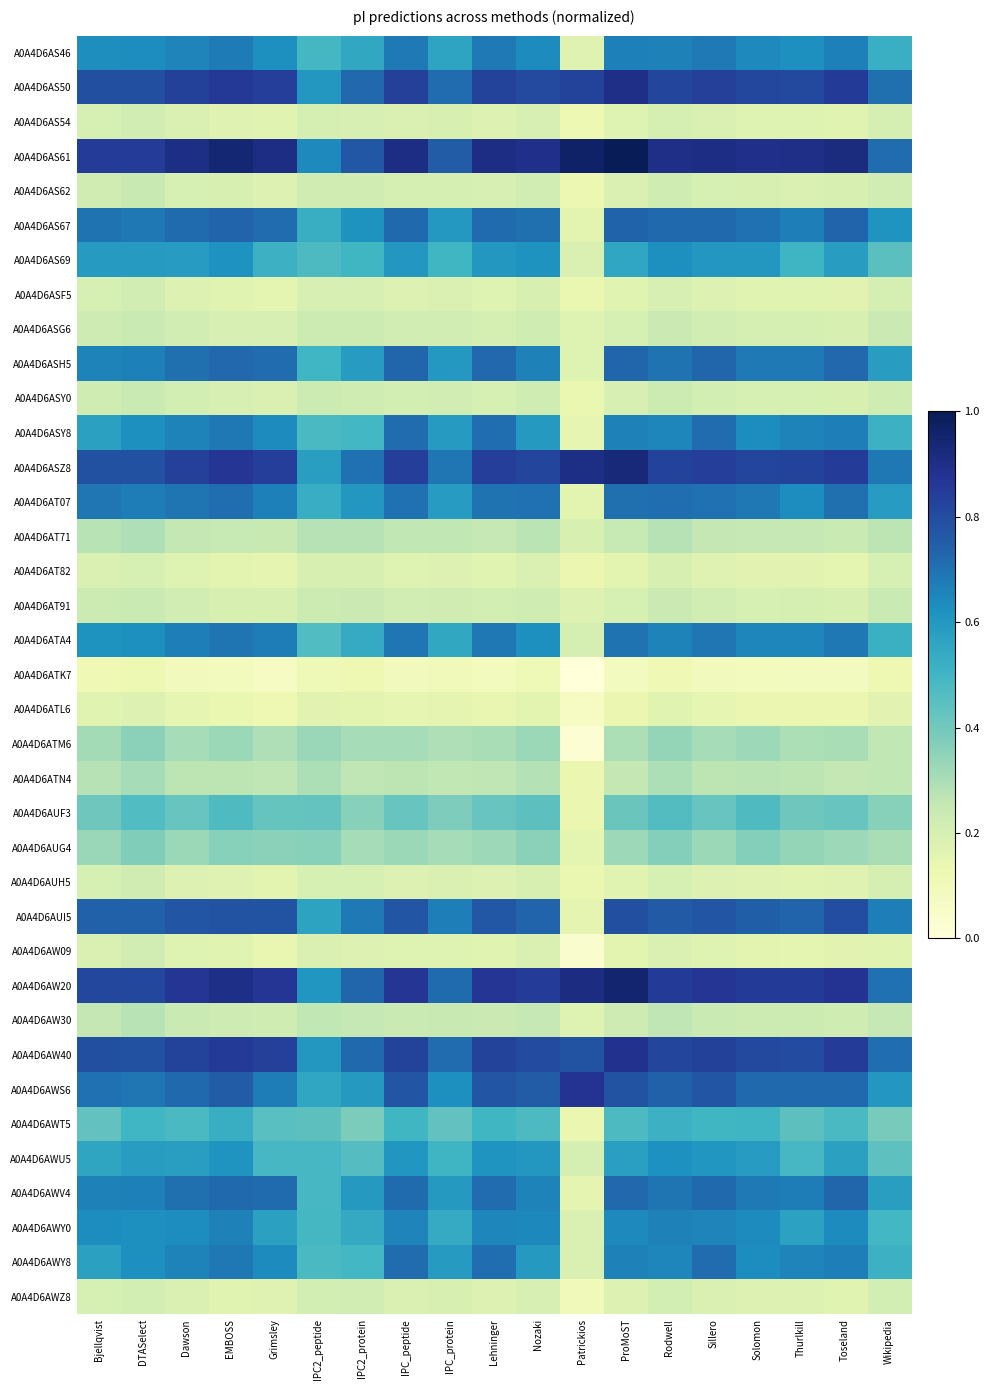

Reading right to left, list all the values displayed in this chart.

A0A4D6AS46: Wikipedia=0.5	Toseland=0.7	Thurlkill=0.6	Solomon=0.6	Sillero=0.7	Rodwell=0.7	ProMoST=0.7	Patrickios=0.2	Nozaki=0.6	Lehninger=0.7	IPC_protein=0.6	IPC_peptide=0.7	IPC2_protein=0.5	IPC2_peptide=0.5	Grimsley=0.6	EMBOSS=0.7	Dawson=0.7	DTASelect=0.6	Bjellqvist=0.6
A0A4D6AS50: Wikipedia=0.7	Toseland=0.9	Thurlkill=0.8	Solomon=0.8	Sillero=0.8	Rodwell=0.8	ProMoST=0.9	Patrickios=0.8	Nozaki=0.8	Lehninger=0.8	IPC_protein=0.7	IPC_peptide=0.8	IPC2_protein=0.7	IPC2_peptide=0.6	Grimsley=0.8	EMBOSS=0.9	Dawson=0.8	DTASelect=0.8	Bjellqvist=0.8
A0A4D6AS54: Wikipedia=0.2	Toseland=0.2	Thurlkill=0.2	Solomon=0.2	Sillero=0.2	Rodwell=0.2	ProMoST=0.2	Patrickios=0.1	Nozaki=0.2	Lehninger=0.2	IPC_protein=0.2	IPC_peptide=0.2	IPC2_protein=0.2	IPC2_peptide=0.2	Grimsley=0.2	EMBOSS=0.2	Dawson=0.2	DTASelect=0.2	Bjellqvist=0.2
A0A4D6AS61: Wikipedia=0.7	Toseland=0.9	Thurlkill=0.9	Solomon=0.9	Sillero=0.9	Rodwell=0.9	ProMoST=1.0	Patrickios=1.0	Nozaki=0.9	Lehninger=0.9	IPC_protein=0.8	IPC_peptide=0.9	IPC2_protein=0.8	IPC2_peptide=0.6	Grimsley=0.9	EMBOSS=0.9	Dawson=0.9	DTASelect=0.9	Bjellqvist=0.9
A0A4D6AS62: Wikipedia=0.2	Toseland=0.2	Thurlkill=0.2	Solomon=0.2	Sillero=0.2	Rodwell=0.2	ProMoST=0.2	Patrickios=0.1	Nozaki=0.2	Lehninger=0.2	IPC_protein=0.2	IPC_peptide=0.2	IPC2_protein=0.2	IPC2_peptide=0.2	Grimsley=0.2	EMBOSS=0.2	Dawson=0.2	DTASelect=0.2	Bjellqvist=0.2
A0A4D6AS67: Wikipedia=0.6	Toseland=0.7	Thurlkill=0.7	Solomon=0.7	Sillero=0.7	Rodwell=0.7	ProMoST=0.7	Patrickios=0.2	Nozaki=0.7	Lehninger=0.7	IPC_protein=0.6	IPC_peptide=0.7	IPC2_protein=0.6	IPC2_peptide=0.5	Grimsley=0.7	EMBOSS=0.7	Dawson=0.7	DTASelect=0.7	Bjellqvist=0.7
A0A4D6AS69: Wikipedia=0.4	Toseland=0.6	Thurlkill=0.5	Solomon=0.6	Sillero=0.6	Rodwell=0.6	ProMoST=0.6	Patrickios=0.2	Nozaki=0.6	Lehninger=0.6	IPC_protein=0.5	IPC_peptide=0.6	IPC2_protein=0.5	IPC2_peptide=0.5	Grimsley=0.5	EMBOSS=0.6	Dawson=0.6	DTASelect=0.6	Bjellqvist=0.6
A0A4D6ASF5: Wikipedia=0.2	Toseland=0.2	Thurlkill=0.2	Solomon=0.2	Sillero=0.2	Rodwell=0.2	ProMoST=0.2	Patrickios=0.1	Nozaki=0.2	Lehninger=0.2	IPC_protein=0.2	IPC_peptide=0.2	IPC2_protein=0.2	IPC2_peptide=0.2	Grimsley=0.2	EMBOSS=0.2	Dawson=0.2	DTASelect=0.2	Bjellqvist=0.2
A0A4D6ASG6: Wikipedia=0.2	Toseland=0.2	Thurlkill=0.2	Solomon=0.2	Sillero=0.2	Rodwell=0.2	ProMoST=0.2	Patrickios=0.2	Nozaki=0.2	Lehninger=0.2	IPC_protein=0.2	IPC_peptide=0.2	IPC2_protein=0.2	IPC2_peptide=0.2	Grimsley=0.2	EMBOSS=0.2	Dawson=0.2	DTASelect=0.2	Bjellqvist=0.2
A0A4D6ASH5: Wikipedia=0.6	Toseland=0.7	Thurlkill=0.7	Solomon=0.7	Sillero=0.7	Rodwell=0.7	ProMoST=0.7	Patrickios=0.2	Nozaki=0.7	Lehninger=0.7	IPC_protein=0.6	IPC_peptide=0.7	IPC2_protein=0.6	IPC2_peptide=0.5	Grimsley=0.7	EMBOSS=0.7	Dawson=0.7	DTASelect=0.7	Bjellqvist=0.7
A0A4D6ASY0: Wikipedia=0.2	Toseland=0.2	Thurlkill=0.2	Solomon=0.2	Sillero=0.2	Rodwell=0.2	ProMoST=0.2	Patrickios=0.1	Nozaki=0.2	Lehninger=0.2	IPC_protein=0.2	IPC_peptide=0.2	IPC2_protein=0.2	IPC2_peptide=0.2	Grimsley=0.2	EMBOSS=0.2	Dawson=0.2	DTASelect=0.2	Bjellqvist=0.2
A0A4D6ASY8: Wikipedia=0.5	Toseland=0.7	Thurlkill=0.7	Solomon=0.6	Sillero=0.7	Rodwell=0.7	ProMoST=0.7	Patrickios=0.1	Nozaki=0.6	Lehninger=0.7	IPC_protein=0.6	IPC_peptide=0.7	IPC2_protein=0.5	IPC2_peptide=0.5	Grimsley=0.6	EMBOSS=0.7	Dawson=0.7	DTASelect=0.6	Bjellqvist=0.6
A0A4D6ASZ8: Wikipedia=0.7	Toseland=0.8	Thurlkill=0.8	Solomon=0.8	Sillero=0.8	Rodwell=0.8	ProMoST=0.9	Patrickios=0.9	Nozaki=0.8	Lehninger=0.8	IPC_protein=0.7	IPC_peptide=0.8	IPC2_protein=0.7	IPC2_peptide=0.6	Grimsley=0.8	EMBOSS=0.9	Dawson=0.8	DTASelect=0.8	Bjellqvist=0.8
A0A4D6AT07: Wikipedia=0.6	Toseland=0.7	Thurlkill=0.6	Solomon=0.7	Sillero=0.7	Rodwell=0.7	ProMoST=0.7	Patrickios=0.2	Nozaki=0.7	Lehninger=0.7	IPC_protein=0.6	IPC_peptide=0.7	IPC2_protein=0.6	IPC2_peptide=0.5	Grimsley=0.7	EMBOSS=0.7	Dawson=0.7	DTASelect=0.7	Bjellqvist=0.7
A0A4D6AT71: Wikipedia=0.3	Toseland=0.2	Thurlkill=0.3	Solomon=0.3	Sillero=0.3	Rodwell=0.3	ProMoST=0.2	Patrickios=0.2	Nozaki=0.3	Lehninger=0.3	IPC_protein=0.3	IPC_peptide=0.3	IPC2_protein=0.3	IPC2_peptide=0.3	Grimsley=0.2	EMBOSS=0.2	Dawson=0.3	DTASelect=0.3	Bjellqvist=0.3
A0A4D6AT82: Wikipedia=0.2	Toseland=0.2	Thurlkill=0.2	Solomon=0.2	Sillero=0.2	Rodwell=0.2	ProMoST=0.2	Patrickios=0.1	Nozaki=0.2	Lehninger=0.2	IPC_protein=0.2	IPC_peptide=0.2	IPC2_protein=0.2	IPC2_peptide=0.2	Grimsley=0.2	EMBOSS=0.2	Dawson=0.2	DTASelect=0.2	Bjellqvist=0.2
A0A4D6AT91: Wikipedia=0.2	Toseland=0.2	Thurlkill=0.2	Solomon=0.2	Sillero=0.2	Rodwell=0.2	ProMoST=0.2	Patrickios=0.2	Nozaki=0.2	Lehninger=0.2	IPC_protein=0.2	IPC_peptide=0.2	IPC2_protein=0.2	IPC2_peptide=0.2	Grimsley=0.2	EMBOSS=0.2	Dawson=0.2	DTASelect=0.2	Bjellqvist=0.2
A0A4D6ATA4: Wikipedia=0.5	Toseland=0.7	Thurlkill=0.6	Solomon=0.6	Sillero=0.7	Rodwell=0.7	ProMoST=0.7	Patrickios=0.2	Nozaki=0.6	Lehninger=0.7	IPC_protein=0.5	IPC_peptide=0.7	IPC2_protein=0.5	IPC2_peptide=0.5	Grimsley=0.7	EMBOSS=0.7	Dawson=0.7	DTASelect=0.6	Bjellqvist=0.6
A0A4D6ATK7: Wikipedia=0.1	Toseland=0.1	Thurlkill=0.1	Solomon=0.1	Sillero=0.1	Rodwell=0.1	ProMoST=0.1	Patrickios=0.0	Nozaki=0.1	Lehninger=0.1	IPC_protein=0.1	IPC_peptide=0.1	IPC2_protein=0.1	IPC2_peptide=0.1	Grimsley=0.1	EMBOSS=0.1	Dawson=0.1	DTASelect=0.1	Bjellqvist=0.1
A0A4D6ATL6: Wikipedia=0.2	Toseland=0.1	Thurlkill=0.1	Solomon=0.1	Sillero=0.1	Rodwell=0.2	ProMoST=0.1	Patrickios=0.1	Nozaki=0.2	Lehninger=0.1	IPC_protein=0.2	IPC_peptide=0.1	IPC2_protein=0.2	IPC2_peptide=0.2	Grimsley=0.1	EMBOSS=0.1	Dawson=0.1	DTASelect=0.2	Bjellqvist=0.2
A0A4D6ATM6: Wikipedia=0.3	Toseland=0.3	Thurlkill=0.3	Solomon=0.3	Sillero=0.3	Rodwell=0.3	ProMoST=0.3	Patrickios=0.0	Nozaki=0.3	Lehninger=0.3	IPC_protein=0.3	IPC_peptide=0.3	IPC2_protein=0.3	IPC2_peptide=0.3	Grimsley=0.3	EMBOSS=0.3	Dawson=0.3	DTASelect=0.4	Bjellqvist=0.3
A0A4D6ATN4: Wikipedia=0.3	Toseland=0.3	Thurlkill=0.3	Solomon=0.3	Sillero=0.3	Rodwell=0.3	ProMoST=0.3	Patrickios=0.1	Nozaki=0.3	Lehninger=0.3	IPC_protein=0.3	IPC_peptide=0.3	IPC2_protein=0.3	IPC2_peptide=0.3	Grimsley=0.3	EMBOSS=0.3	Dawson=0.3	DTASelect=0.3	Bjellqvist=0.3
A0A4D6AUF3: Wikipedia=0.4	Toseland=0.4	Thurlkill=0.4	Solomon=0.5	Sillero=0.4	Rodwell=0.5	ProMoST=0.4	Patrickios=0.1	Nozaki=0.4	Lehninger=0.4	IPC_protein=0.4	IPC_peptide=0.4	IPC2_protein=0.4	IPC2_peptide=0.4	Grimsley=0.4	EMBOSS=0.5	Dawson=0.4	DTASelect=0.5	Bjellqvist=0.4
A0A4D6AUG4: Wikipedia=0.3	Toseland=0.3	Thurlkill=0.3	Solomon=0.4	Sillero=0.3	Rodwell=0.4	ProMoST=0.3	Patrickios=0.2	Nozaki=0.4	Lehninger=0.3	IPC_protein=0.3	IPC_peptide=0.3	IPC2_protein=0.3	IPC2_peptide=0.4	Grimsley=0.4	EMBOSS=0.4	Dawson=0.3	DTASelect=0.4	Bjellqvist=0.3
A0A4D6AUH5: Wikipedia=0.2	Toseland=0.2	Thurlkill=0.2	Solomon=0.2	Sillero=0.2	Rodwell=0.2	ProMoST=0.2	Patrickios=0.1	Nozaki=0.2	Lehninger=0.2	IPC_protein=0.2	IPC_peptide=0.2	IPC2_protein=0.2	IPC2_peptide=0.2	Grimsley=0.2	EMBOSS=0.2	Dawson=0.2	DTASelect=0.2	Bjellqvist=0.2
A0A4D6AUI5: Wikipedia=0.7	Toseland=0.8	Thurlkill=0.7	Solomon=0.7	Sillero=0.8	Rodwell=0.8	ProMoST=0.8	Patrickios=0.1	Nozaki=0.7	Lehninger=0.8	IPC_protein=0.7	IPC_peptide=0.8	IPC2_protein=0.7	IPC2_peptide=0.6	Grimsley=0.8	EMBOSS=0.8	Dawson=0.8	DTASelect=0.7	Bjellqvist=0.7
A0A4D6AW09: Wikipedia=0.2	Toseland=0.2	Thurlkill=0.2	Solomon=0.2	Sillero=0.2	Rodwell=0.2	ProMoST=0.2	Patrickios=0.0	Nozaki=0.2	Lehninger=0.2	IPC_protein=0.2	IPC_peptide=0.2	IPC2_protein=0.2	IPC2_peptide=0.2	Grimsley=0.1	EMBOSS=0.2	Dawson=0.2	DTASelect=0.2	Bjellqvist=0.2
A0A4D6AW20: Wikipedia=0.7	Toseland=0.9	Thurlkill=0.9	Solomon=0.9	Sillero=0.9	Rodwell=0.9	ProMoST=1.0	Patrickios=0.9	Nozaki=0.8	Lehninger=0.9	IPC_protein=0.7	IPC_peptide=0.9	IPC2_protein=0.7	IPC2_peptide=0.6	Grimsley=0.9	EMBOSS=0.9	Dawson=0.9	DTASelect=0.8	Bjellqvist=0.8
A0A4D6AW30: Wikipedia=0.3	Toseland=0.2	Thurlkill=0.2	Solomon=0.2	Sillero=0.2	Rodwell=0.3	ProMoST=0.2	Patrickios=0.2	Nozaki=0.3	Lehninger=0.2	IPC_protein=0.2	IPC_peptide=0.2	IPC2_protein=0.3	IPC2_peptide=0.3	Grimsley=0.2	EMBOSS=0.2	Dawson=0.2	DTASelect=0.3	Bjellqvist=0.3
A0A4D6AW40: Wikipedia=0.7	Toseland=0.8	Thurlkill=0.8	Solomon=0.8	Sillero=0.8	Rodwell=0.8	ProMoST=0.9	Patrickios=0.8	Nozaki=0.8	Lehninger=0.8	IPC_protein=0.7	IPC_peptide=0.8	IPC2_protein=0.7	IPC2_peptide=0.6	Grimsley=0.8	EMBOSS=0.9	Dawson=0.8	DTASelect=0.8	Bjellqvist=0.8
A0A4D6AWS6: Wikipedia=0.6	Toseland=0.7	Thurlkill=0.7	Solomon=0.7	Sillero=0.8	Rodwell=0.7	ProMoST=0.8	Patrickios=0.9	Nozaki=0.8	Lehninger=0.8	IPC_protein=0.6	IPC_peptide=0.8	IPC2_protein=0.6	IPC2_peptide=0.6	Grimsley=0.7	EMBOSS=0.8	Dawson=0.7	DTASelect=0.7	Bjellqvist=0.7
A0A4D6AWT5: Wikipedia=0.4	Toseland=0.5	Thurlkill=0.4	Solomon=0.5	Sillero=0.5	Rodwell=0.5	ProMoST=0.5	Patrickios=0.1	Nozaki=0.5	Lehninger=0.5	IPC_protein=0.4	IPC_peptide=0.5	IPC2_protein=0.4	IPC2_peptide=0.4	Grimsley=0.5	EMBOSS=0.5	Dawson=0.5	DTASelect=0.5	Bjellqvist=0.4
A0A4D6AWU5: Wikipedia=0.4	Toseland=0.6	Thurlkill=0.5	Solomon=0.6	Sillero=0.6	Rodwell=0.6	ProMoST=0.6	Patrickios=0.2	Nozaki=0.6	Lehninger=0.6	IPC_protein=0.5	IPC_peptide=0.6	IPC2_protein=0.5	IPC2_peptide=0.5	Grimsley=0.5	EMBOSS=0.6	Dawson=0.6	DTASelect=0.6	Bjellqvist=0.6
A0A4D6AWV4: Wikipedia=0.6	Toseland=0.7	Thurlkill=0.7	Solomon=0.7	Sillero=0.7	Rodwell=0.7	ProMoST=0.7	Patrickios=0.2	Nozaki=0.7	Lehninger=0.7	IPC_protein=0.6	IPC_peptide=0.7	IPC2_protein=0.6	IPC2_peptide=0.5	Grimsley=0.7	EMBOSS=0.7	Dawson=0.7	DTASelect=0.7	Bjellqvist=0.7
A0A4D6AWY0: Wikipedia=0.5	Toseland=0.6	Thurlkill=0.6	Solomon=0.6	Sillero=0.7	Rodwell=0.7	ProMoST=0.6	Patrickios=0.2	Nozaki=0.6	Lehninger=0.7	IPC_protein=0.5	IPC_peptide=0.7	IPC2_protein=0.5	IPC2_peptide=0.5	Grimsley=0.6	EMBOSS=0.7	Dawson=0.6	DTASelect=0.6	Bjellqvist=0.6
A0A4D6AWY8: Wikipedia=0.5	Toseland=0.7	Thurlkill=0.7	Solomon=0.6	Sillero=0.7	Rodwell=0.7	ProMoST=0.7	Patrickios=0.2	Nozaki=0.6	Lehninger=0.7	IPC_protein=0.6	IPC_peptide=0.7	IPC2_protein=0.5	IPC2_peptide=0.5	Grimsley=0.6	EMBOSS=0.7	Dawson=0.7	DTASelect=0.6	Bjellqvist=0.6
A0A4D6AWZ8: Wikipedia=0.2	Toseland=0.2	Thurlkill=0.2	Solomon=0.2	Sillero=0.2	Rodwell=0.2	ProMoST=0.2	Patrickios=0.1	Nozaki=0.2	Lehninger=0.2	IPC_protein=0.2	IPC_peptide=0.2	IPC2_protein=0.2	IPC2_peptide=0.2	Grimsley=0.2	EMBOSS=0.2	Dawson=0.2	DTASelect=0.2	Bjellqvist=0.2